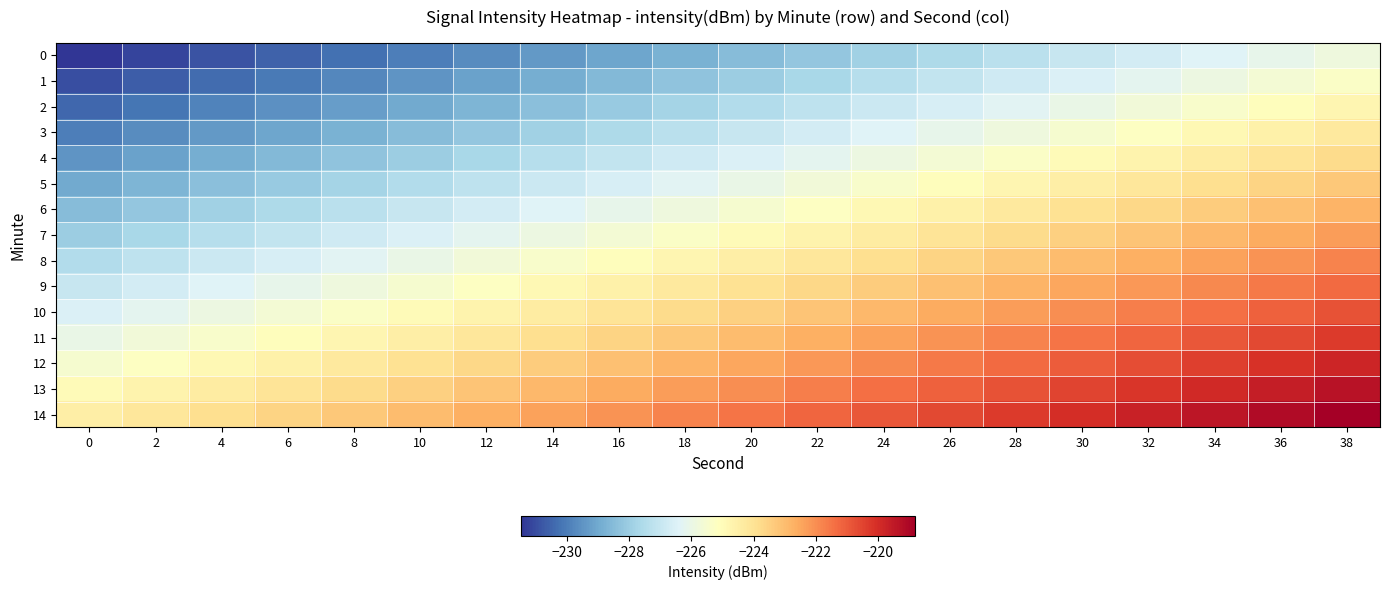

How many categories are shown in the chart?

20